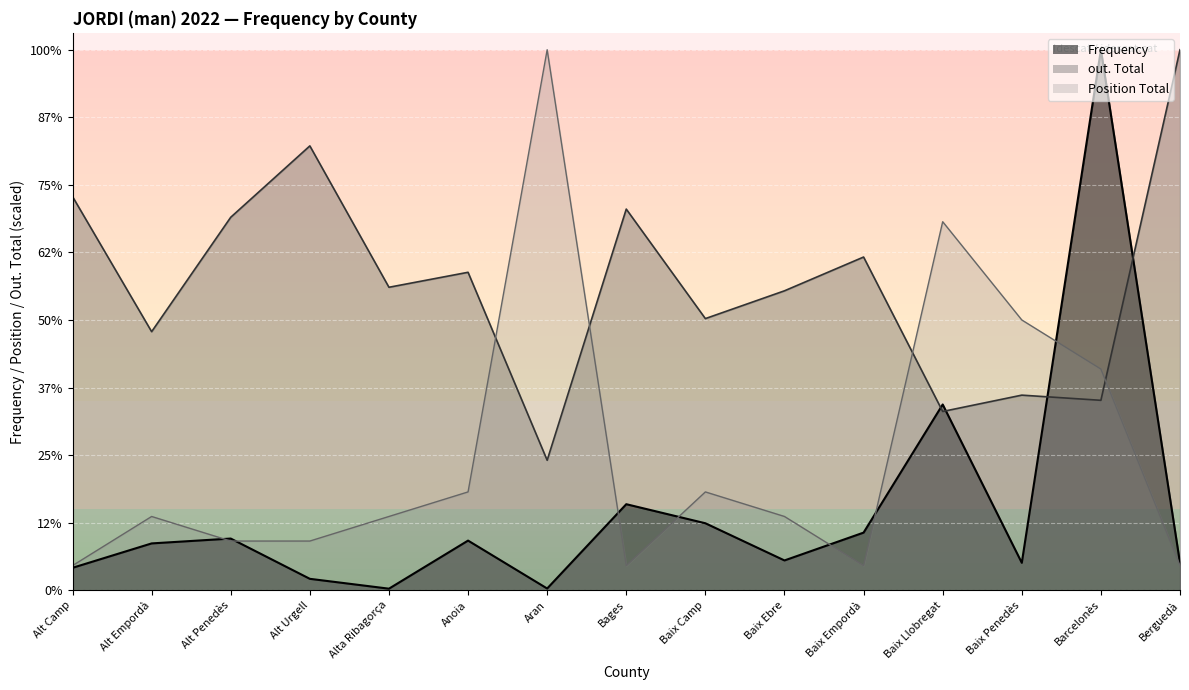

Reading left to right, extract all data points from this chart.

Frequency: 662.1	1384.5	1528.4	336.1	44.3	1468.0	49.3	2545.6	1981.1	880.4	1704.4	5497.7	810.0	16000.0	803.9
Position Total: 727.3	2181.8	1454.5	1454.5	2181.8	2909.1	16000.0	727.3	2909.1	2181.8	727.3	10909.1	8000.0	6545.5	727.3
out. Total: 11653.2	7653.2	11040.3	13153.2	8967.7	9411.3	3846.8	11282.3	8040.3	8862.9	9862.9	5290.3	5774.2	5621.0	16000.0